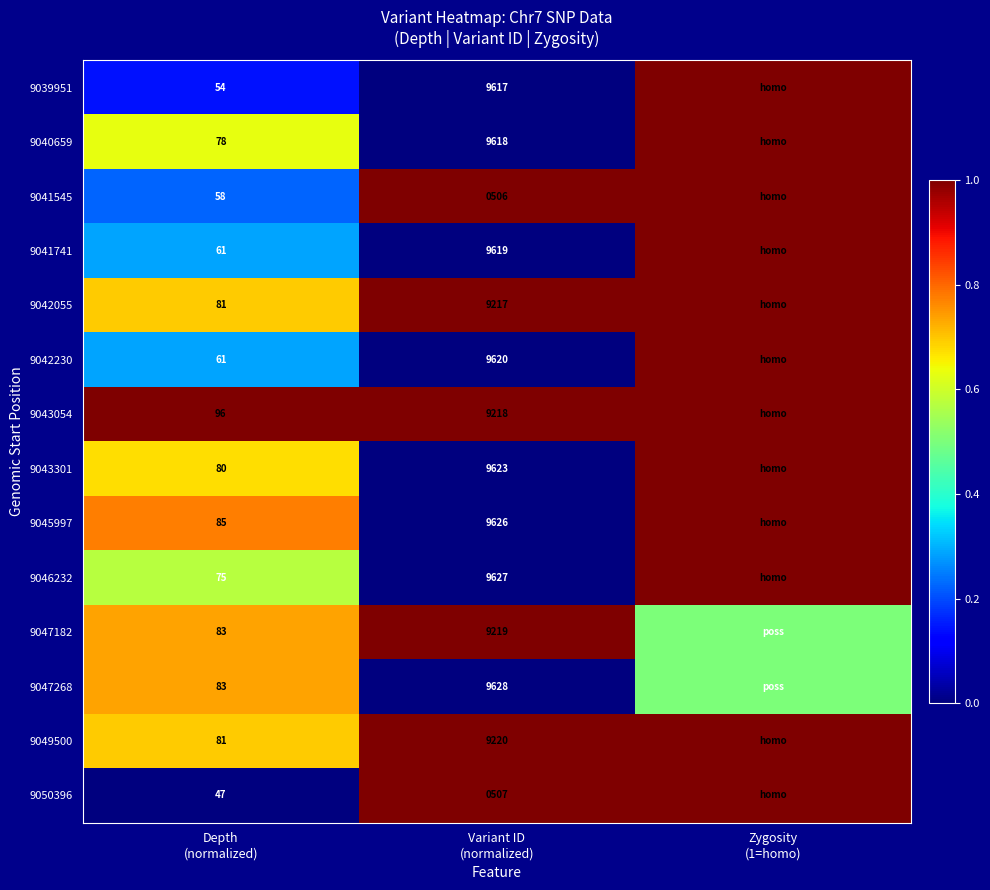

What is the difference between the 9047268 values at Variant ID (normalized) and Zygosity (1=homo)?

0.5